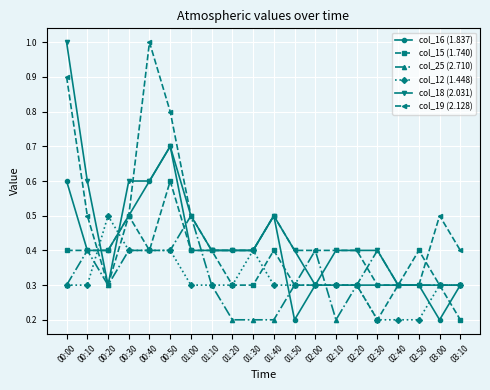

How many col_19 (2.128) values are between 0 and 1?

20